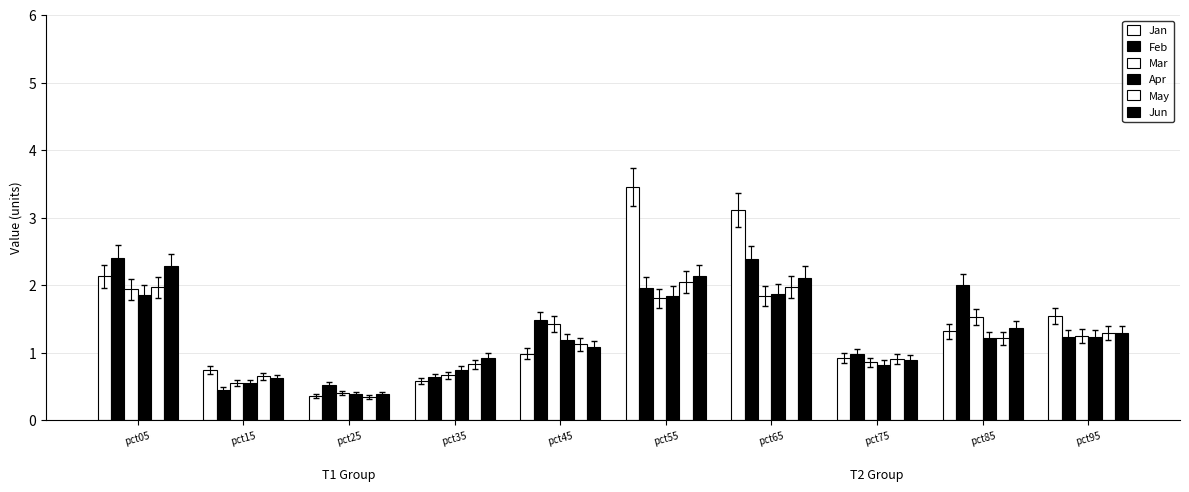

What is the average value of the Mar series?

1.2